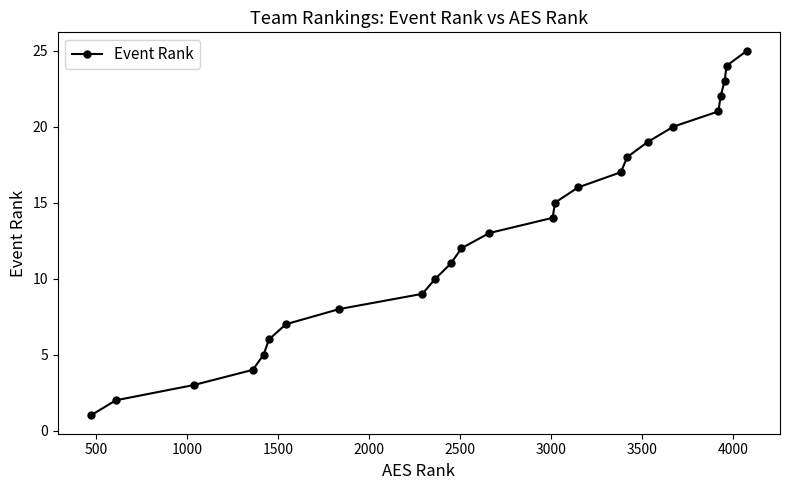

What is the maximum value shown in the chart?

25